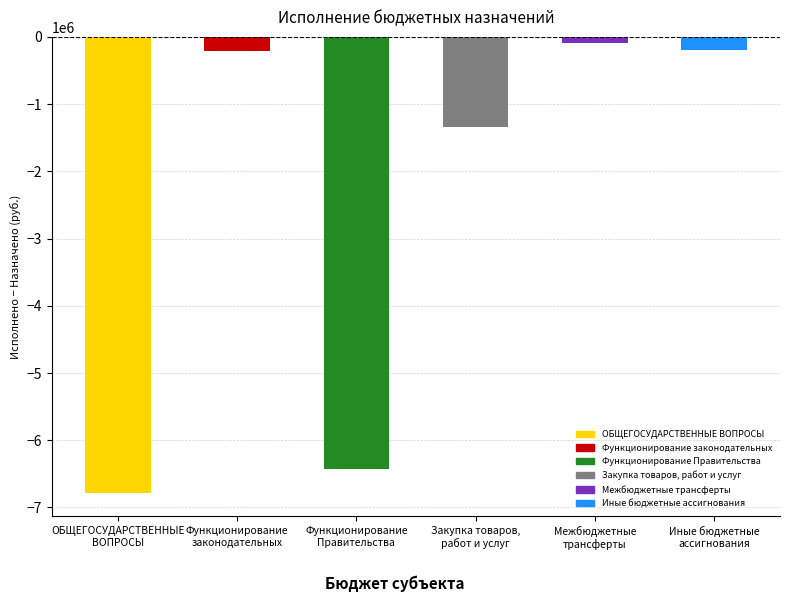

What is the difference between the second highest and minimum values?

6602900.8